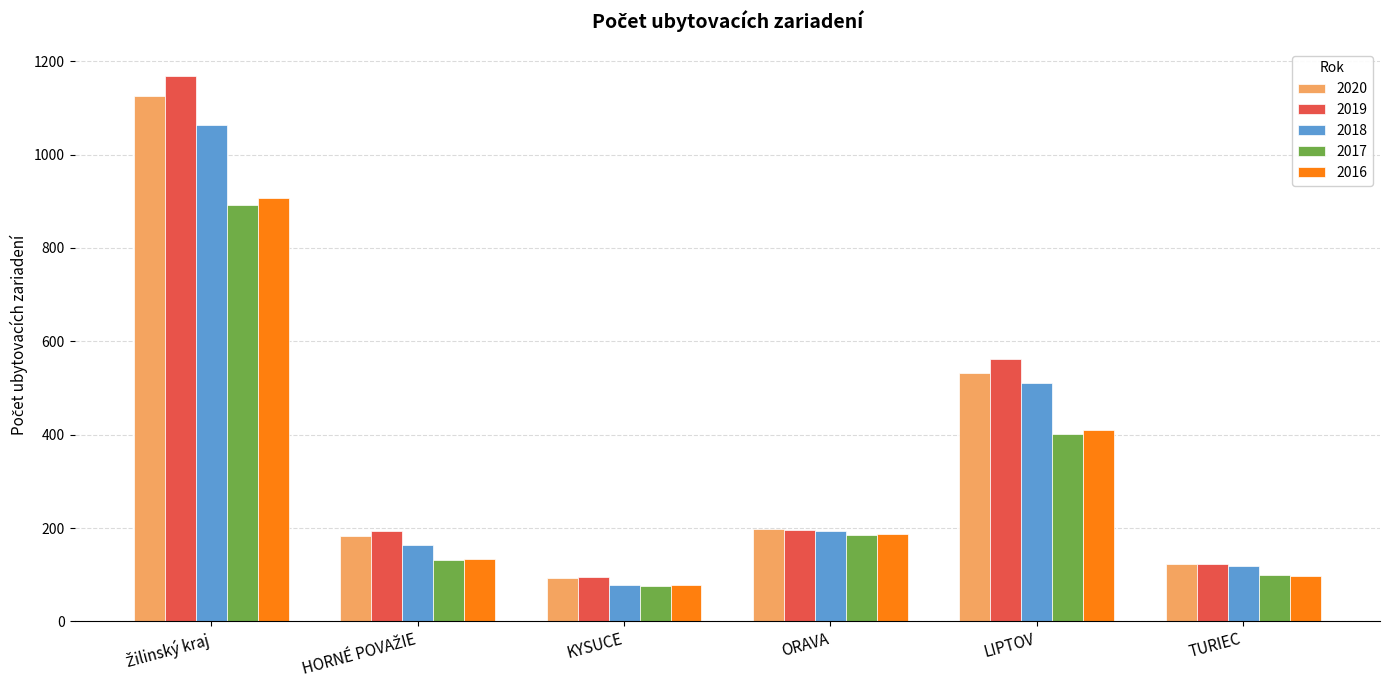

What is the lowest value of the 2020 series?

92